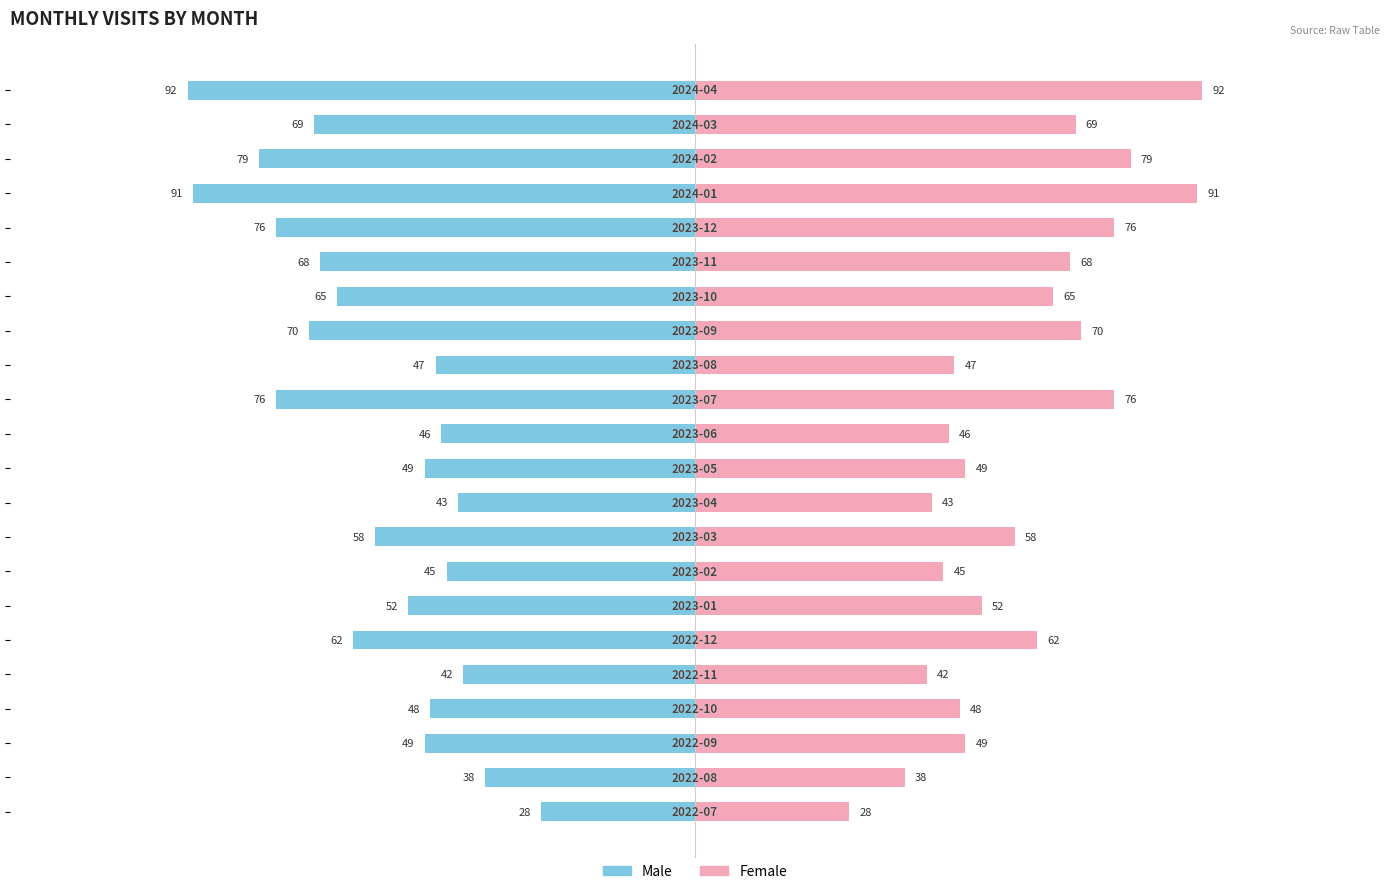

How many categories are shown in the chart?

22